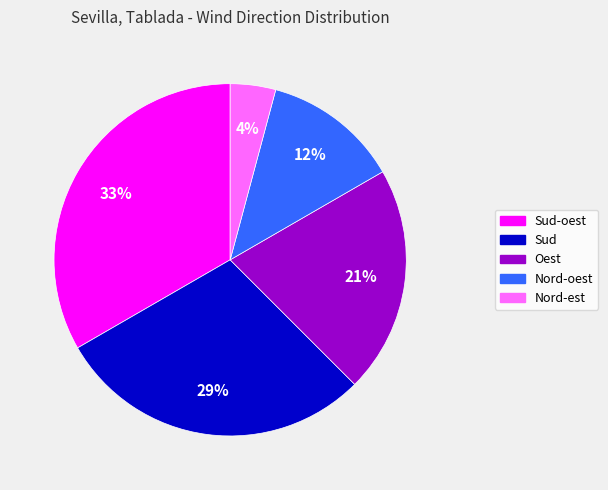

Does Oest account for over 50% of the chart?

No